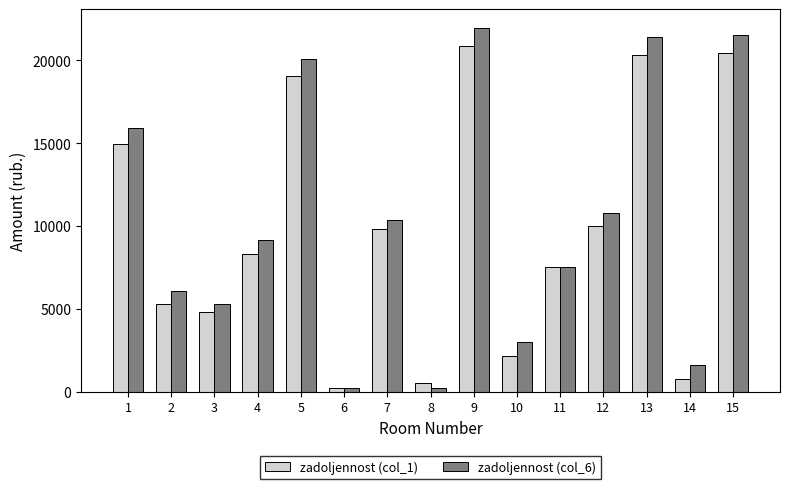

What is the maximum value shown in the chart?

21984.7